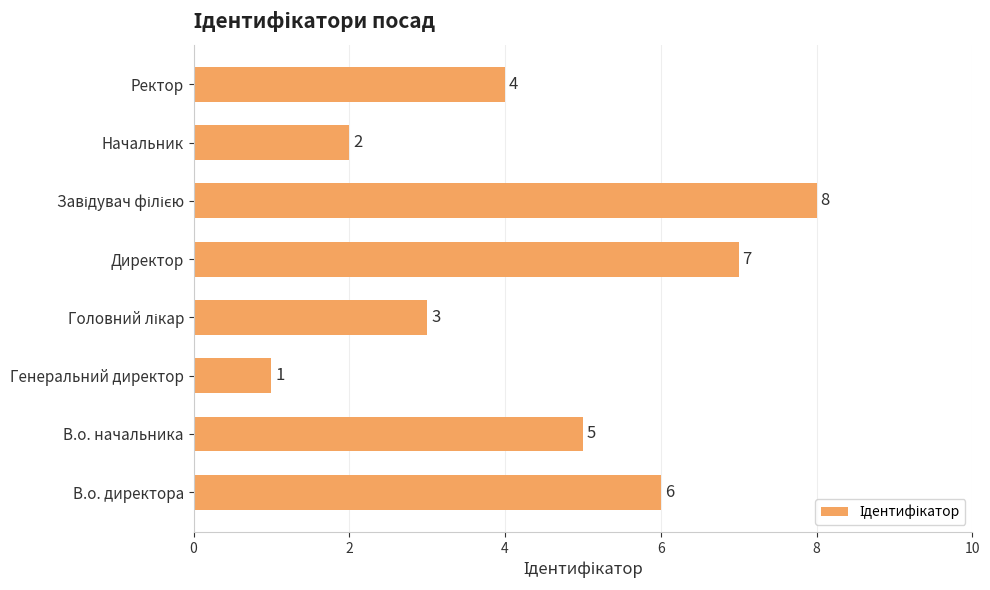

How many values are below 5?

4